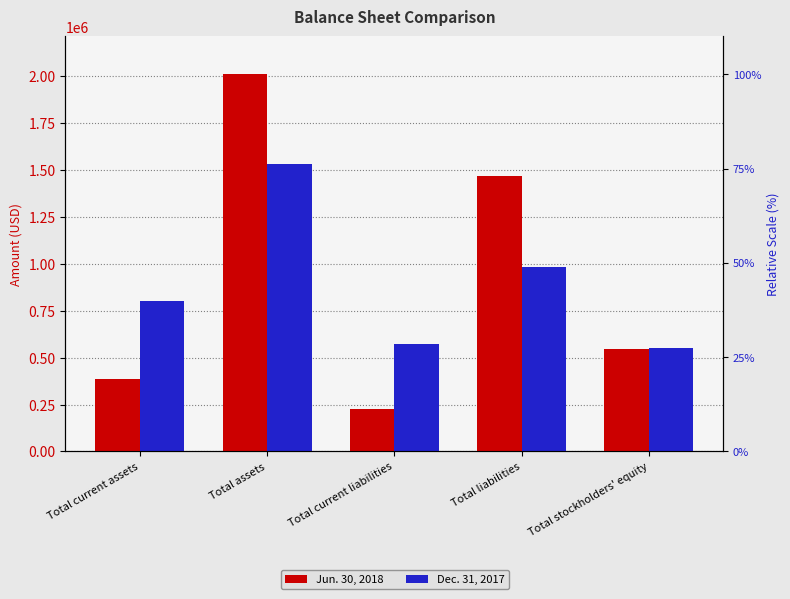

Between Total assets and Total liabilities, which series saw the biggest shift?

Dec. 31, 2017